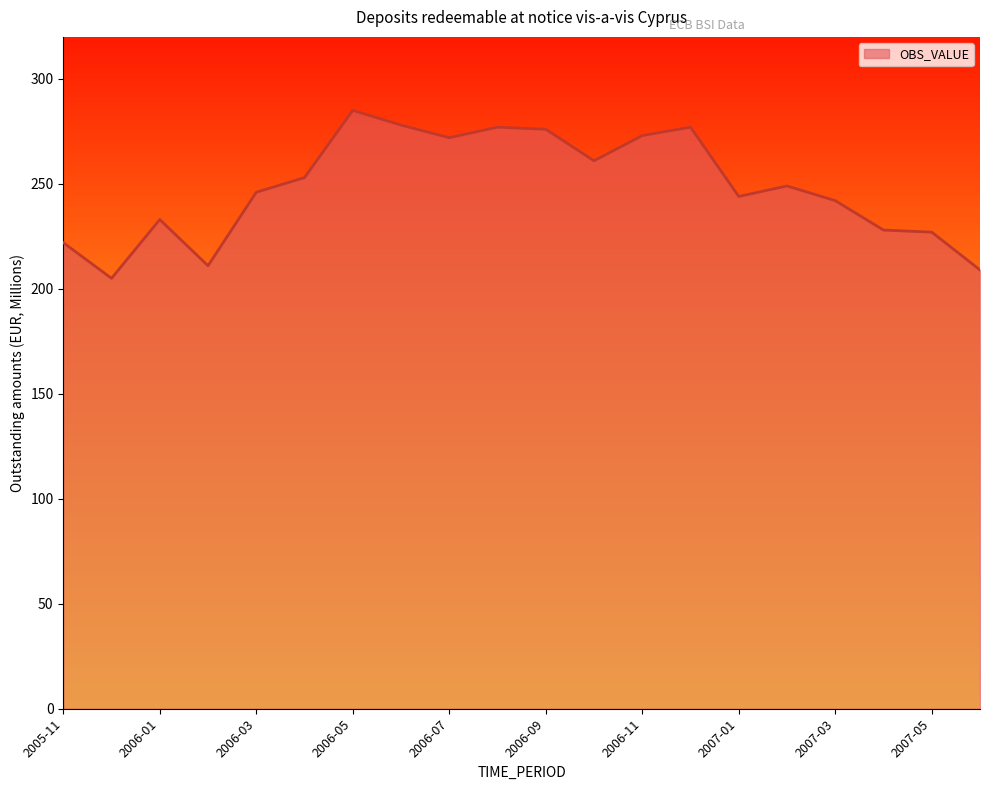

What is the maximum value shown in the chart?

285